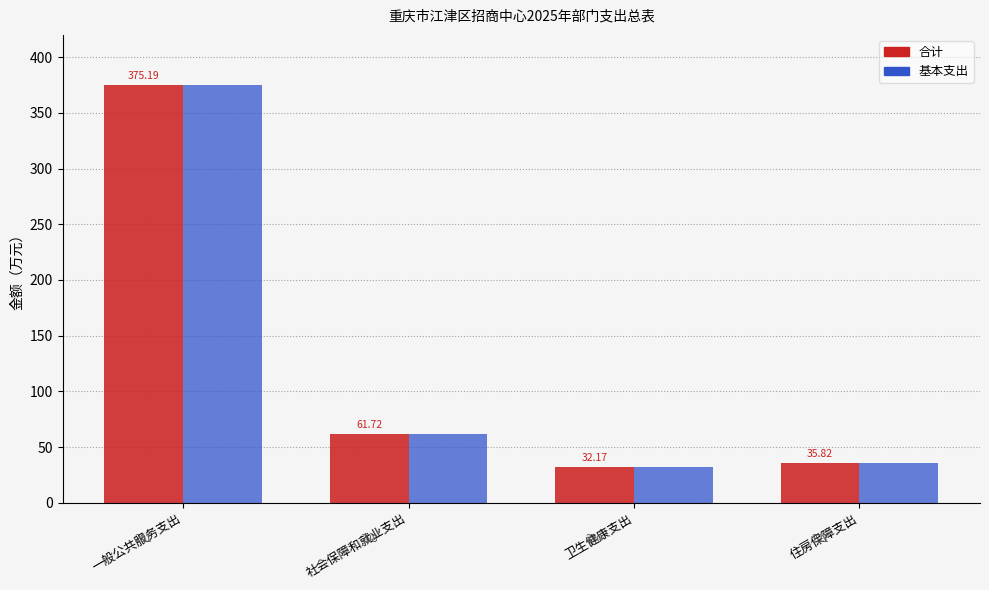

List the labels in order of 合计 value, smallest first.

卫生健康支出, 住房保障支出, 社会保障和就业支出, 一般公共服务支出